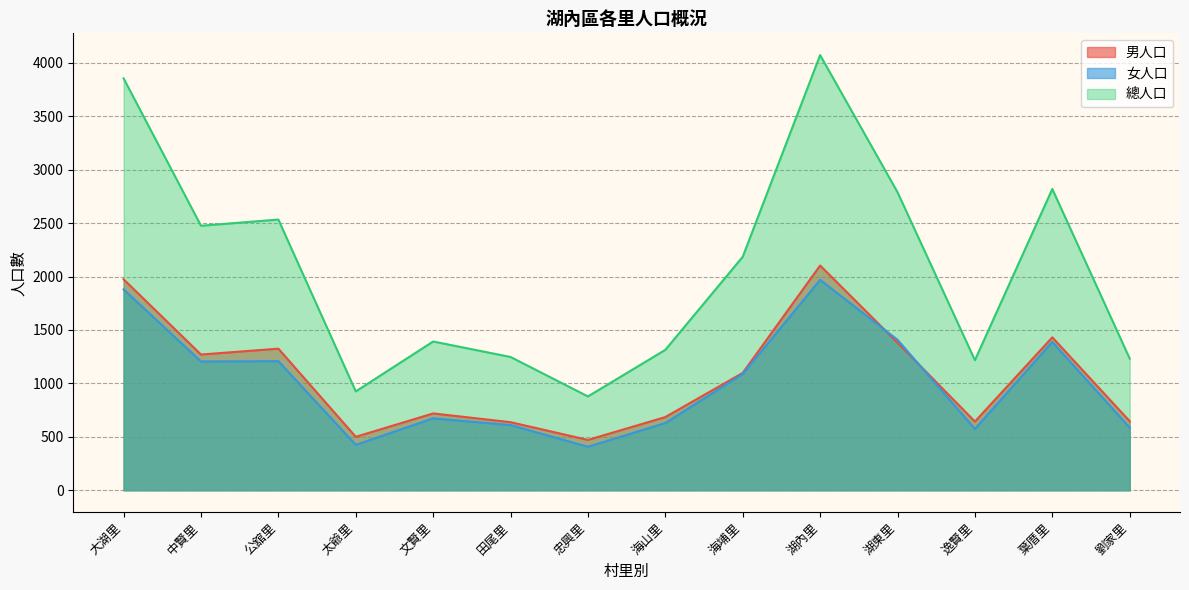

What are all the series names shown in the legend?

男人口, 女人口, 總人口